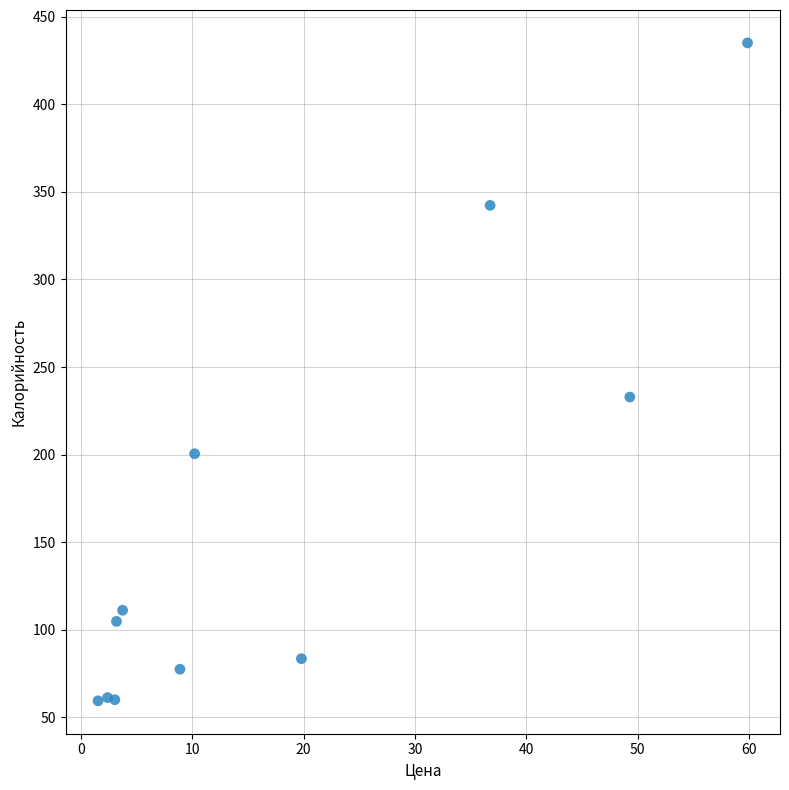

What is the range of X values (max minus min)?

58.3